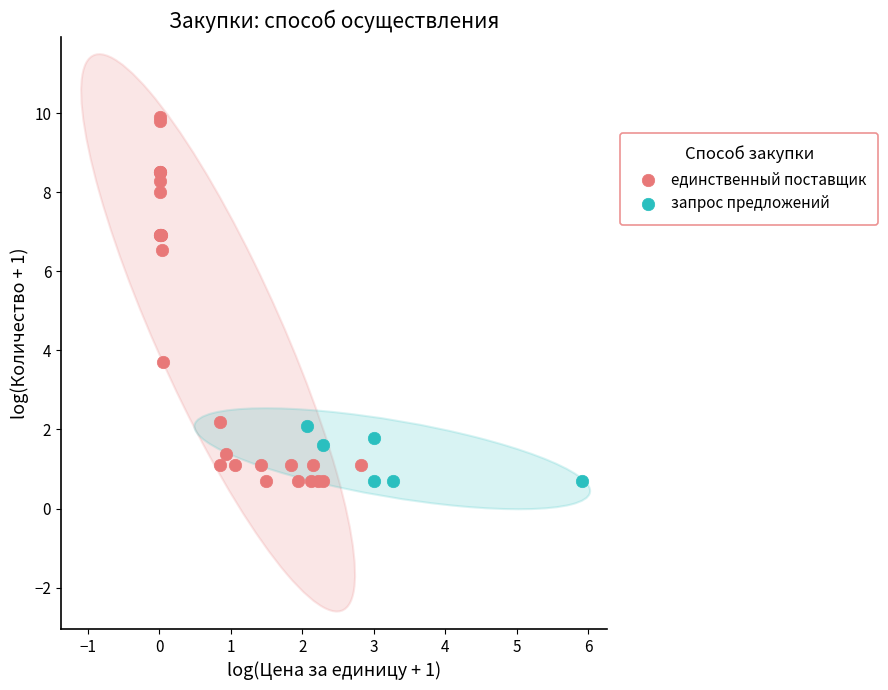

Which series contains the highest Y value?

единственный поставщик